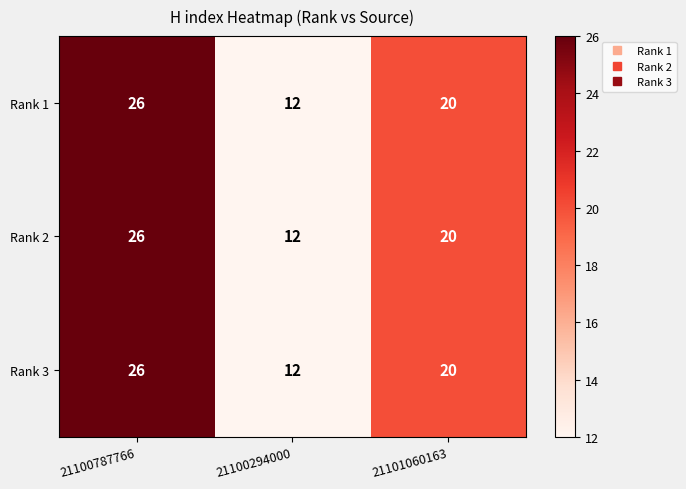

What is the maximum value for Rank 2?

26